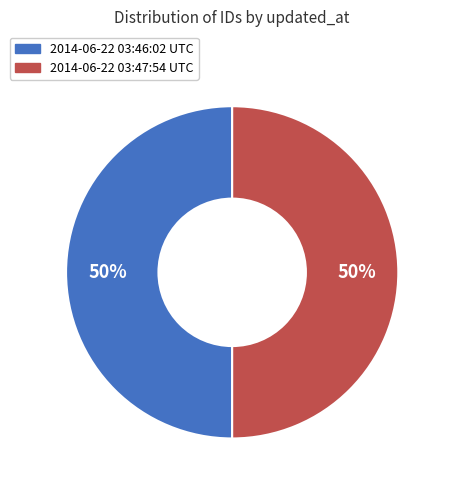

What is the ratio of the value at 2014-06-22 03:46:02 UTC to the value at 2014-06-22 03:47:54 UTC?

1.0